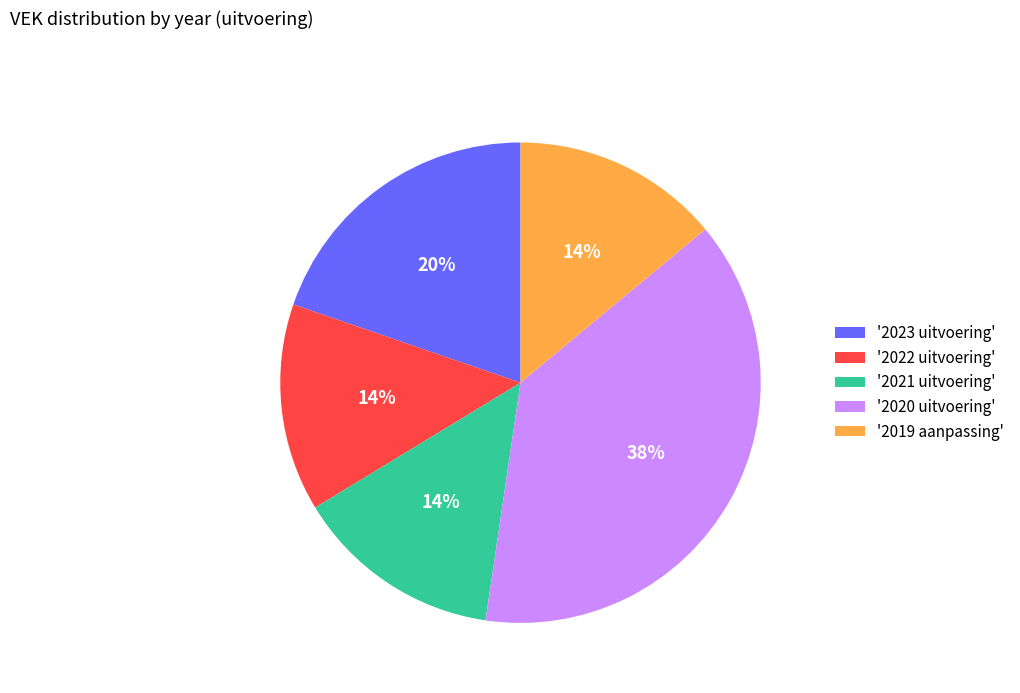

True or false: '2020 uitvoering' accounts for 52% of the total.

False